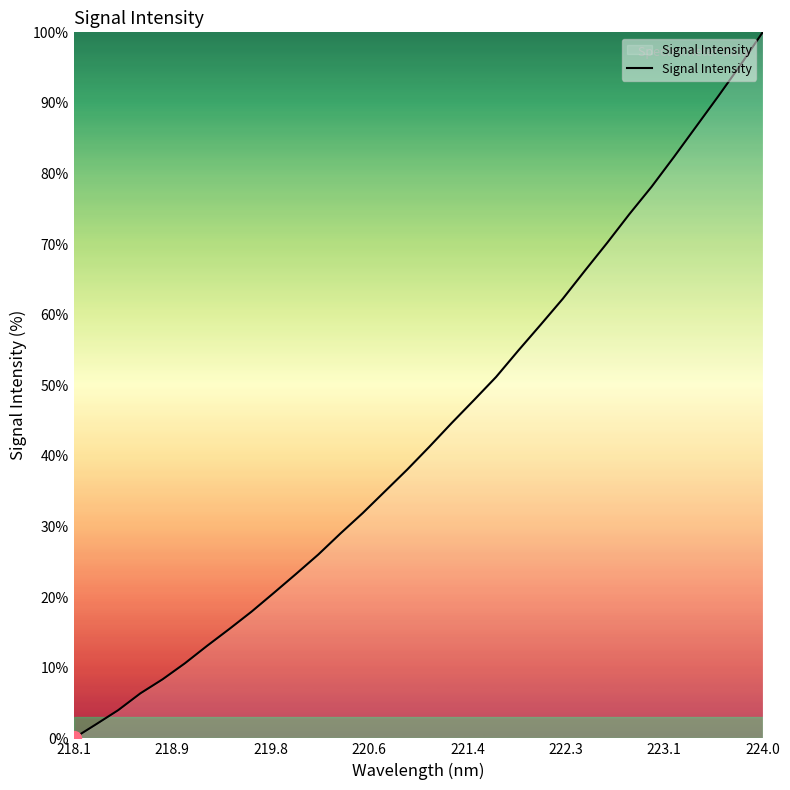

How many values exceed 41?

16